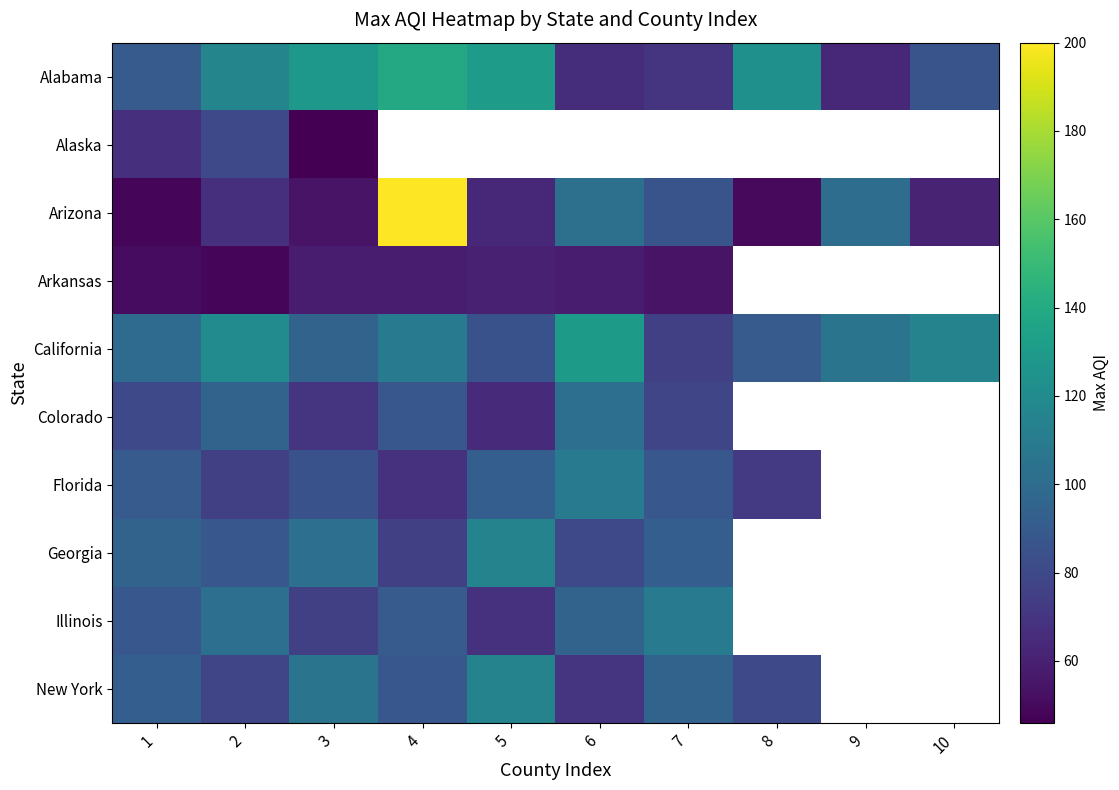

The Florida series shows 47.2 at 2. True or false?

False